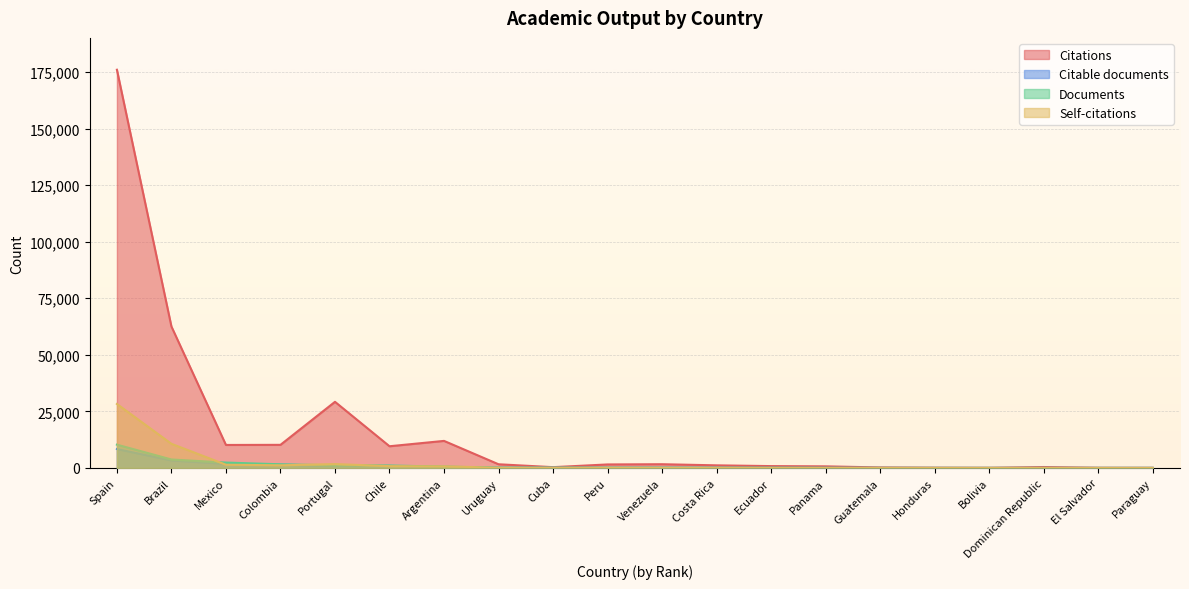

Between Colombia and Ecuador, which series saw the biggest shift?

Citations